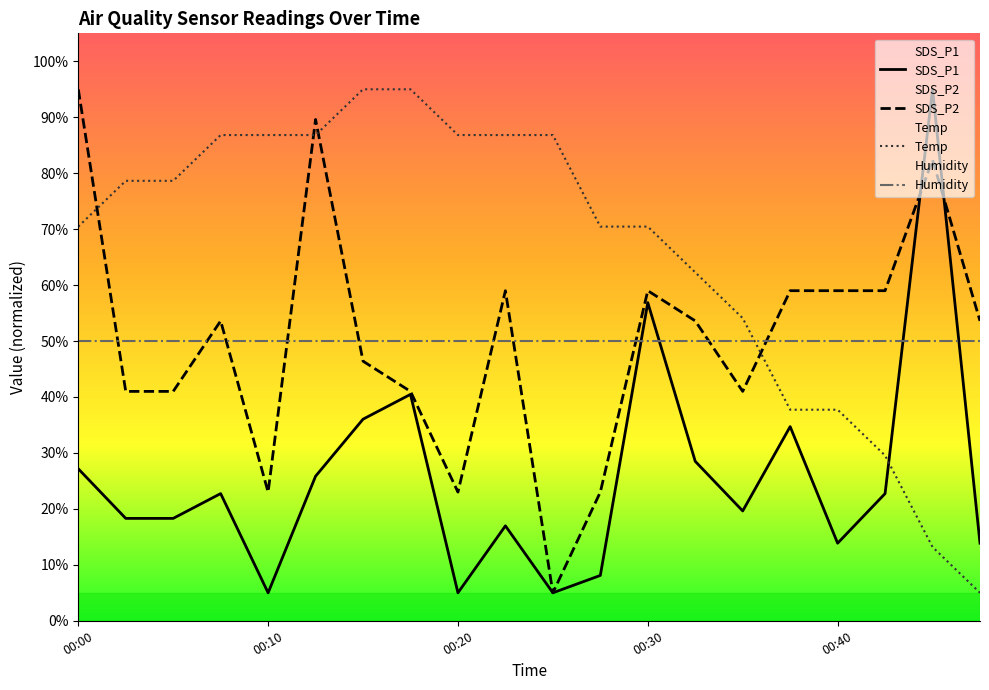

Between 00:20 and 00:30, which series saw the biggest shift?

SDS_P1